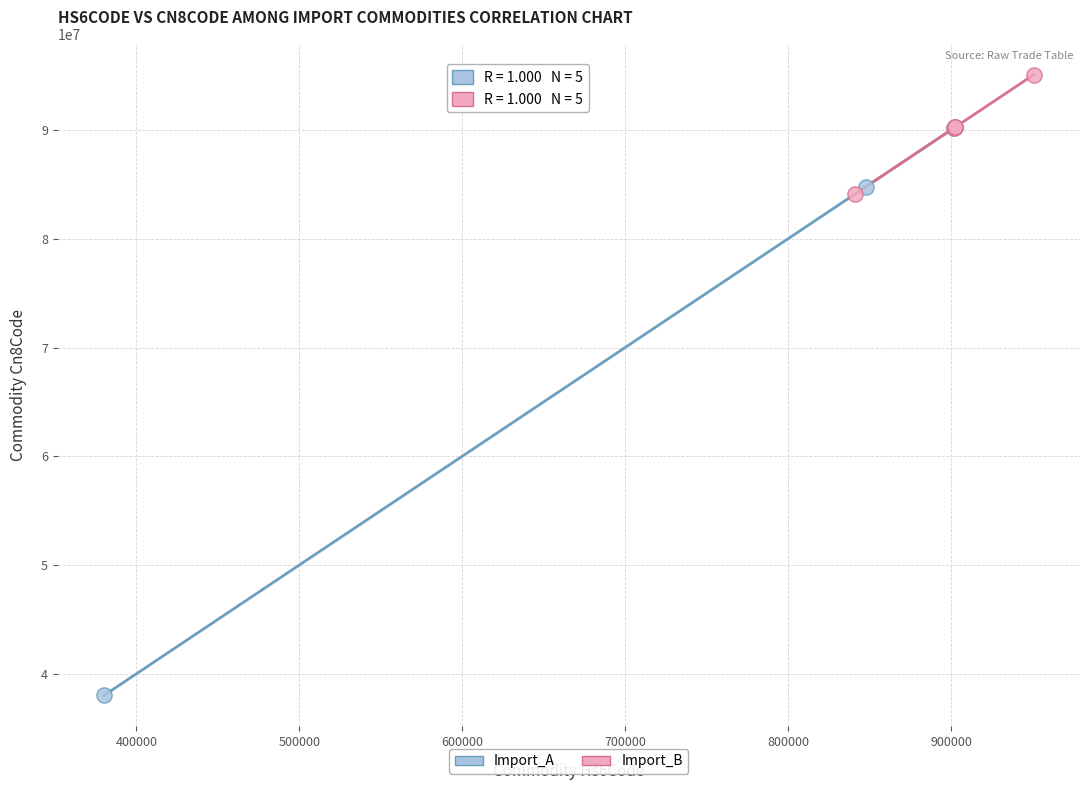

Which series contains the highest Y value?

Import_B